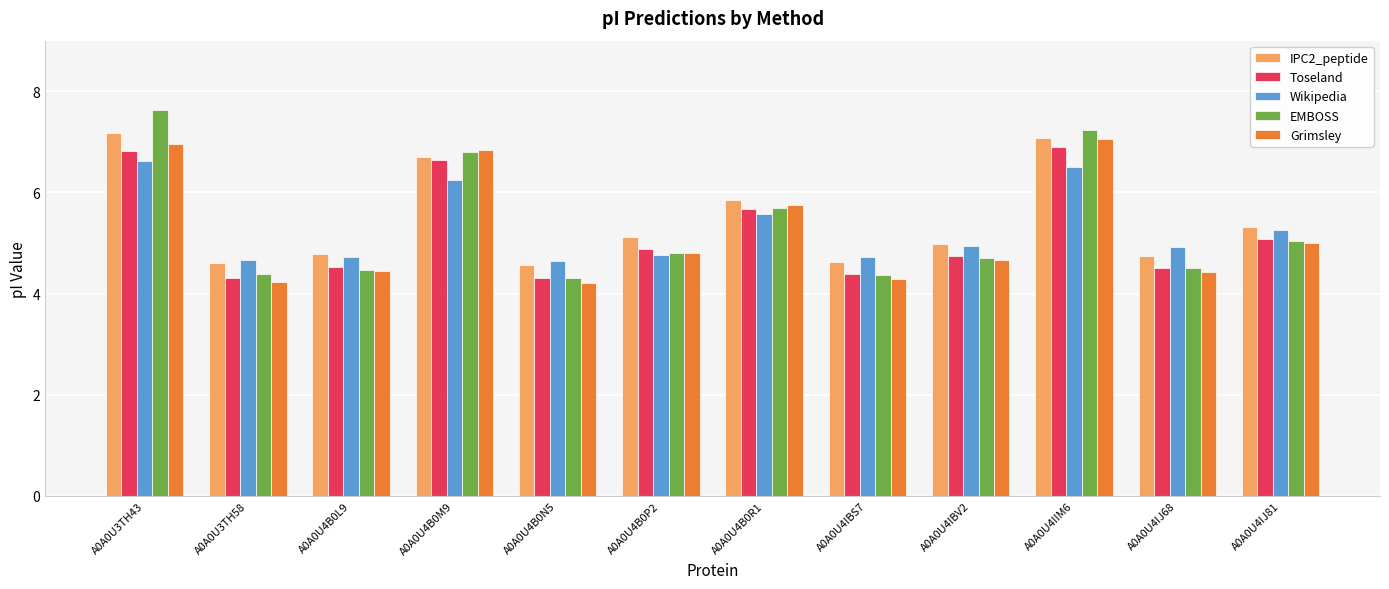

What is the label of the 1st bar from the right?

A0A0U4IJ81